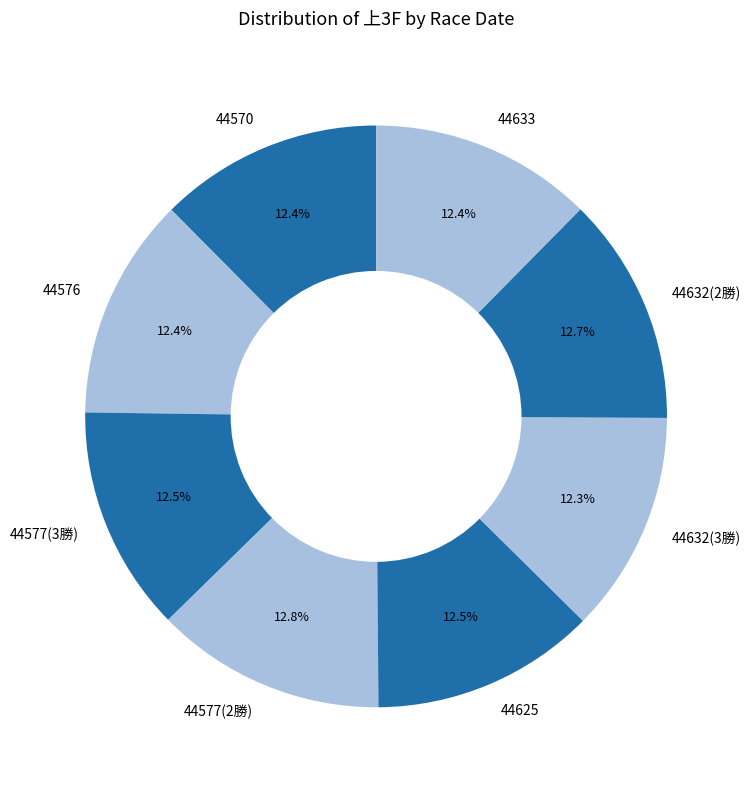

The 44570 slice represents 12% of the pie. True or false?

True